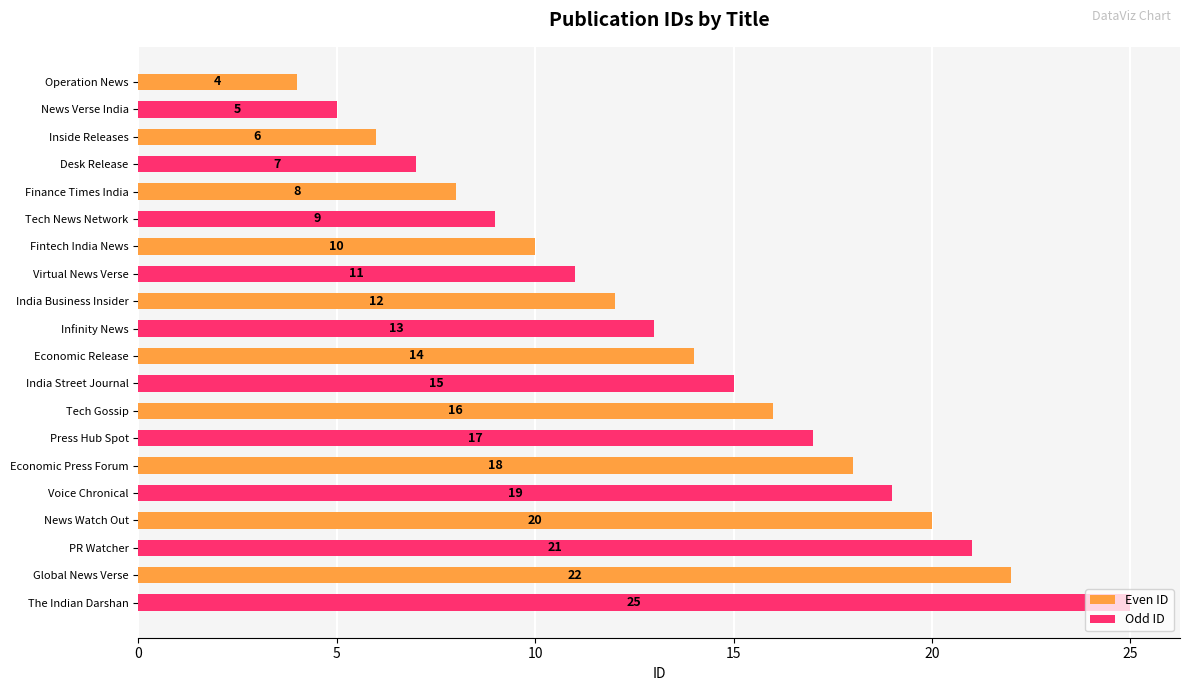

The Odd ID series shows 5 at Fintech India News. True or false?

False